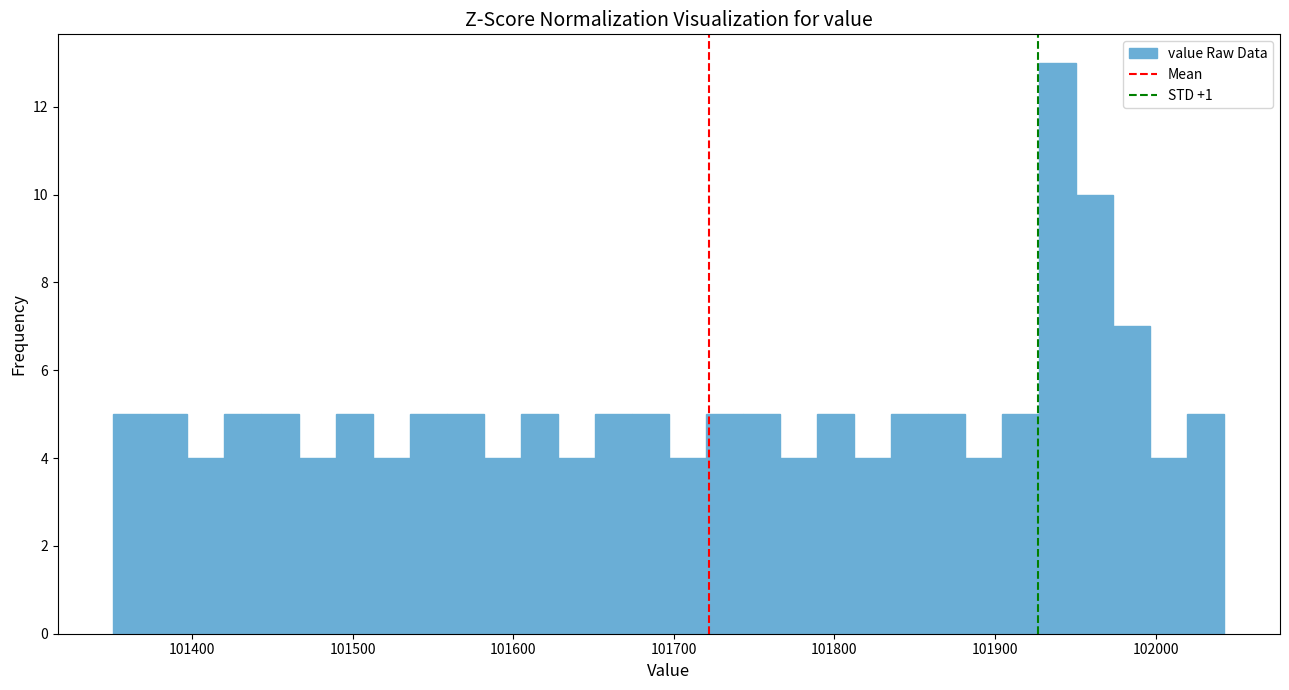

Read against the x-axis, roughly where is the centre of the tallest bar?

101940